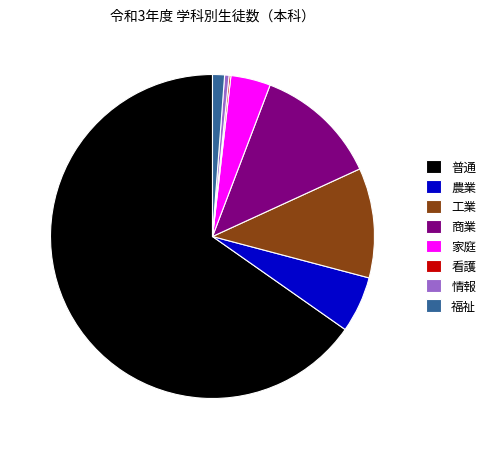

Which category accounts for the majority?

普通